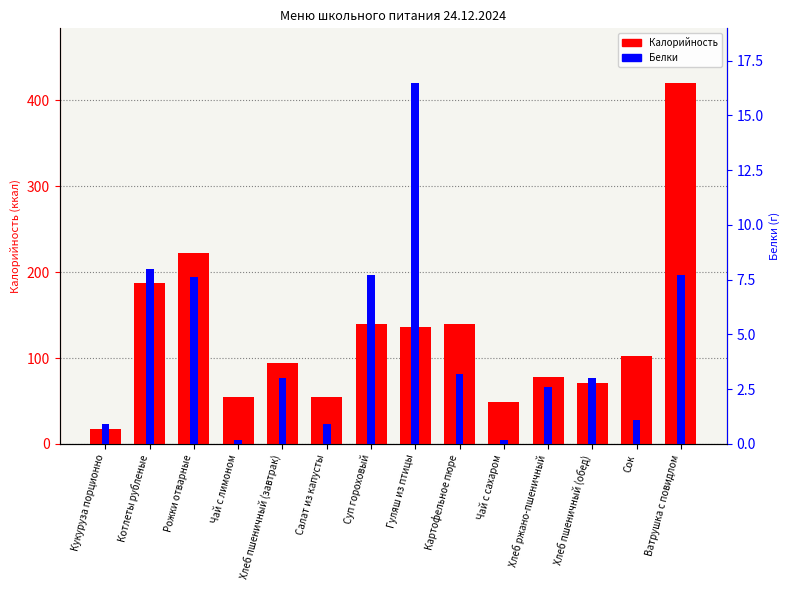

How many data points does each series have?

14